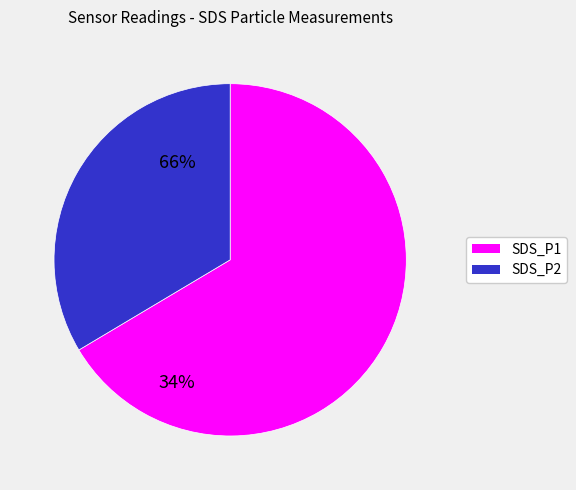

Is there a majority slice in this chart?

Yes